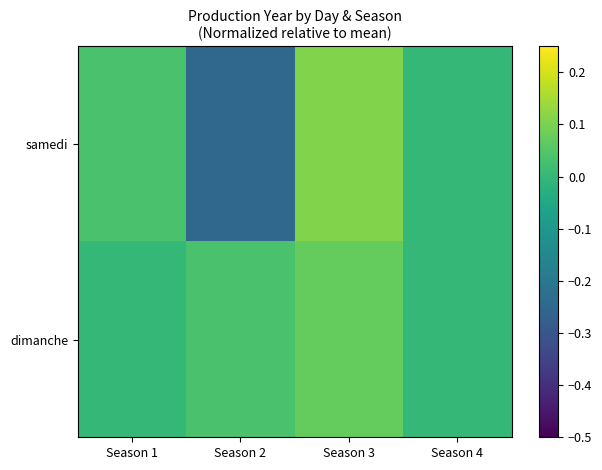

Which series has the largest total across all categories?

dimanche